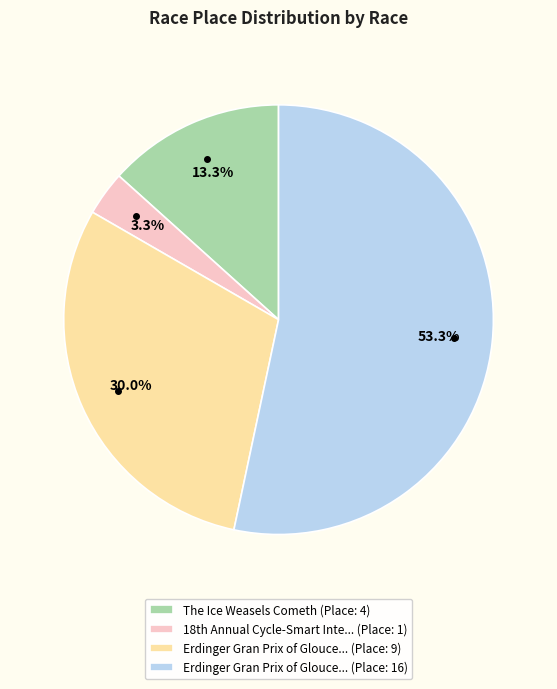

How many slices are in this pie chart?

4